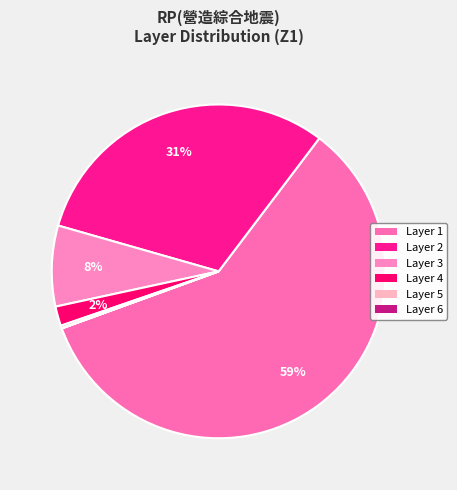

Which category accounts for the majority?

Layer 1